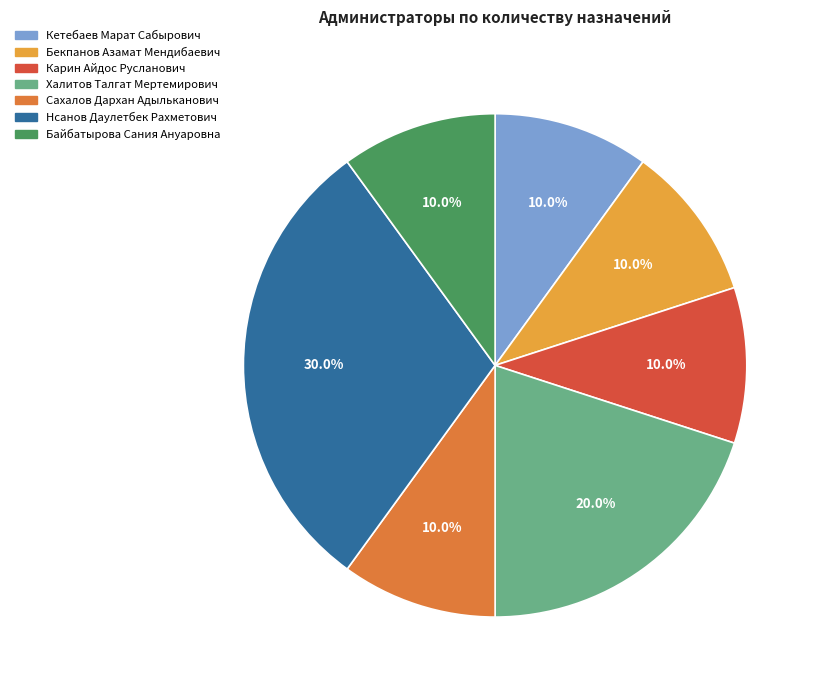

What percentage is NOT represented by Карин Айдос Русланович?

90.0%